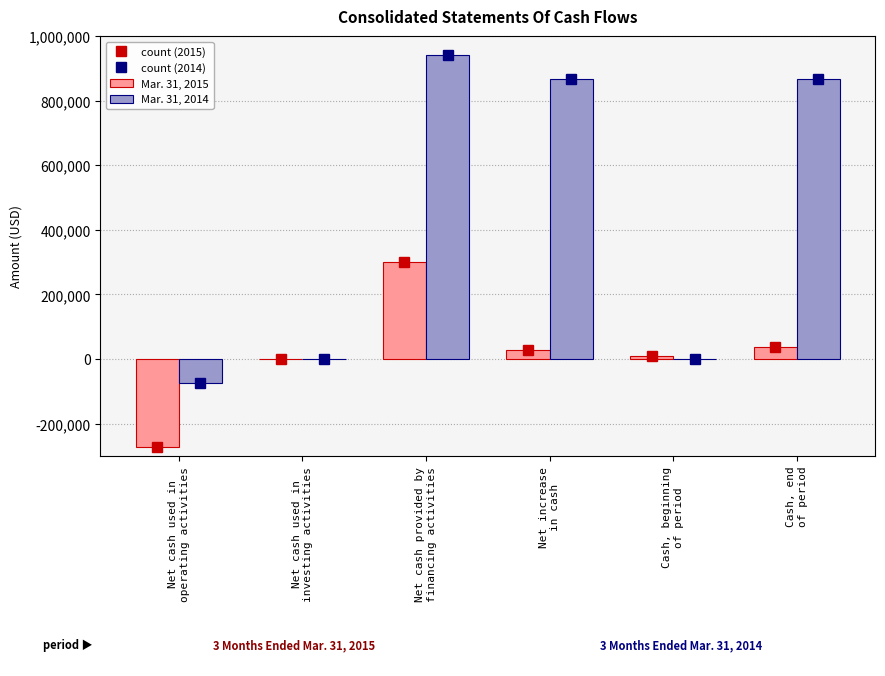

How many series are shown in this chart?

2